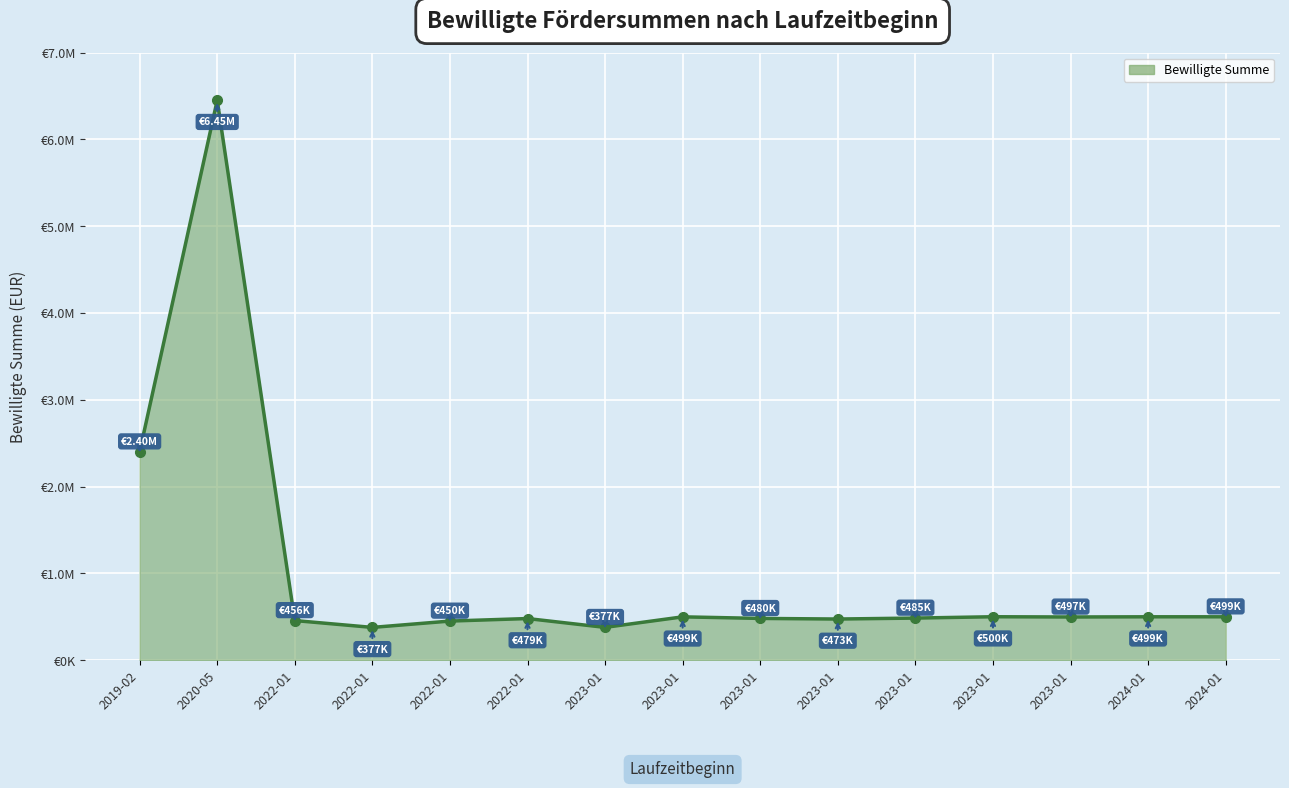

List the labels in order of value, smallest first.

2022-01-01, 2023-01-01, 2022-01-01, 2022-01-01, 2023-01-01, 2022-01-01, 2023-01-01, 2023-01-01, 2023-01-01, 2023-01-01, 2024-01-01, 2024-01-01, 2023-01-01, 2019-02-01, 2020-05-03